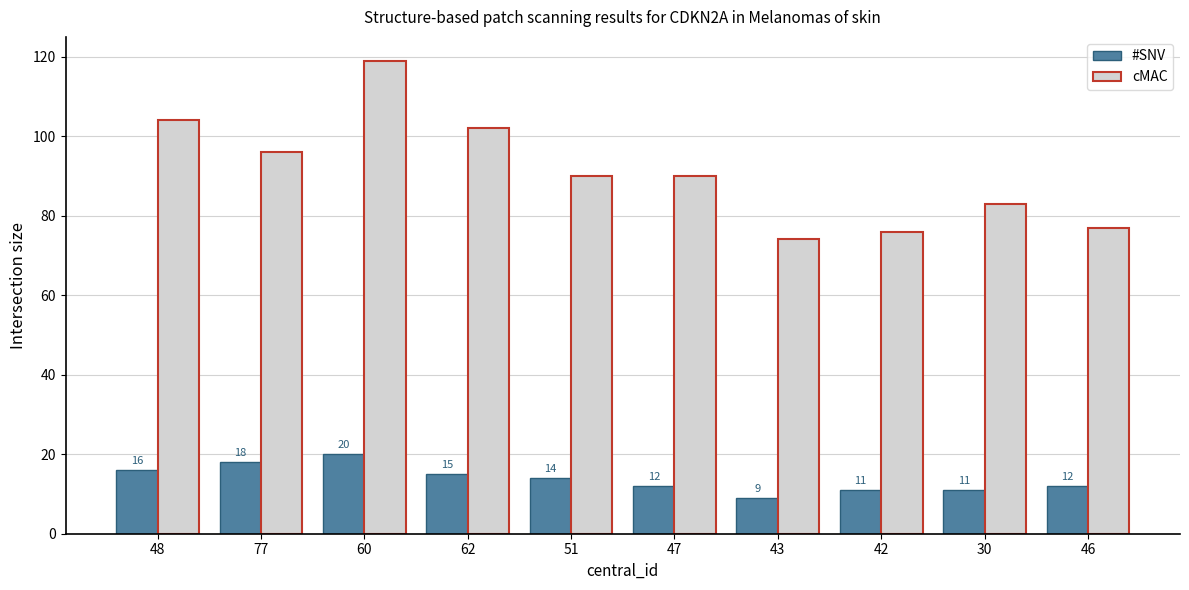

How many data points in cMAC are less than 90?

4